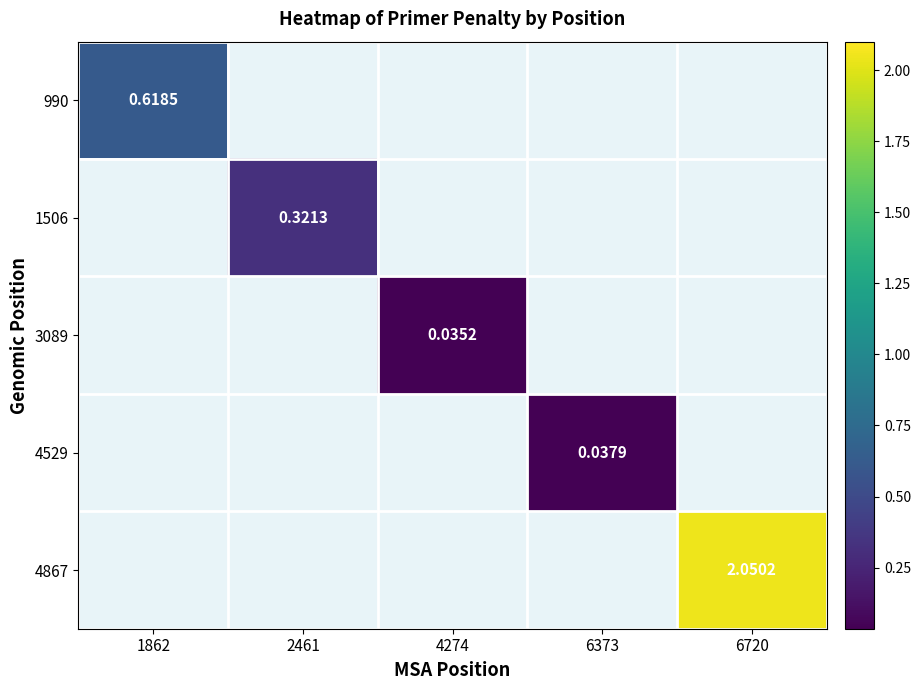

How many positive values does the 4529 series have?

1